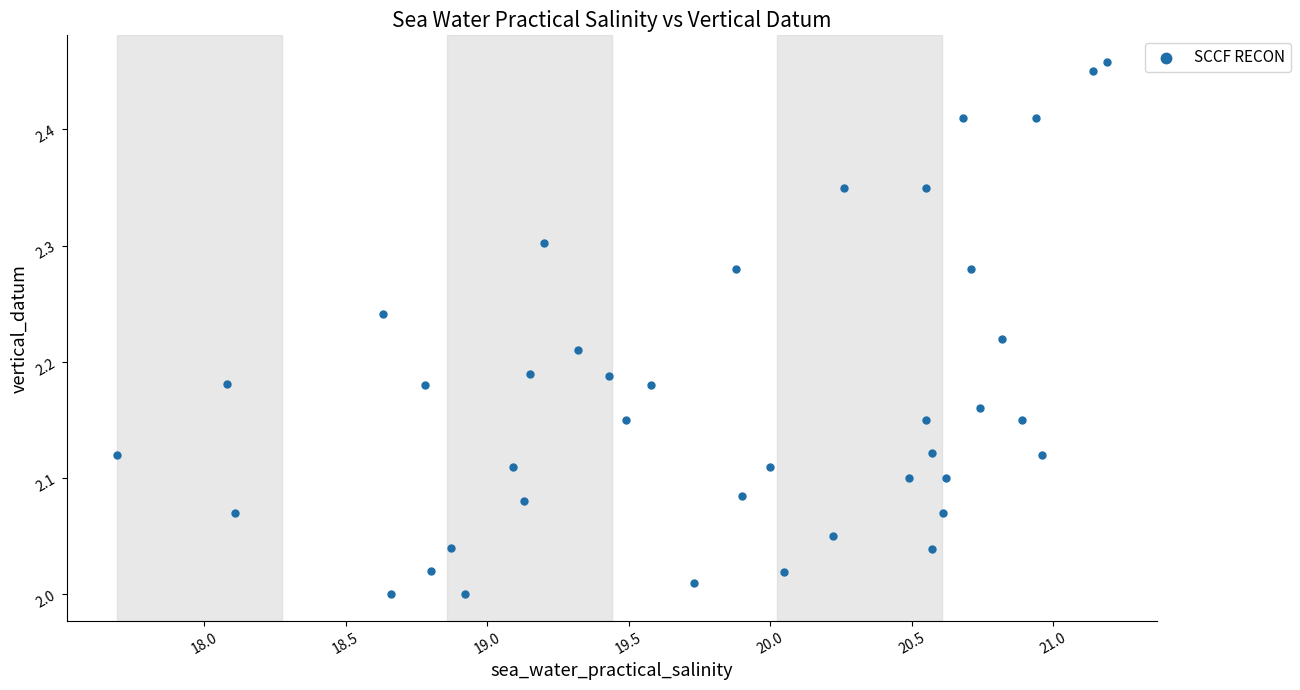

What is the range of X values (max minus min)?

3.5